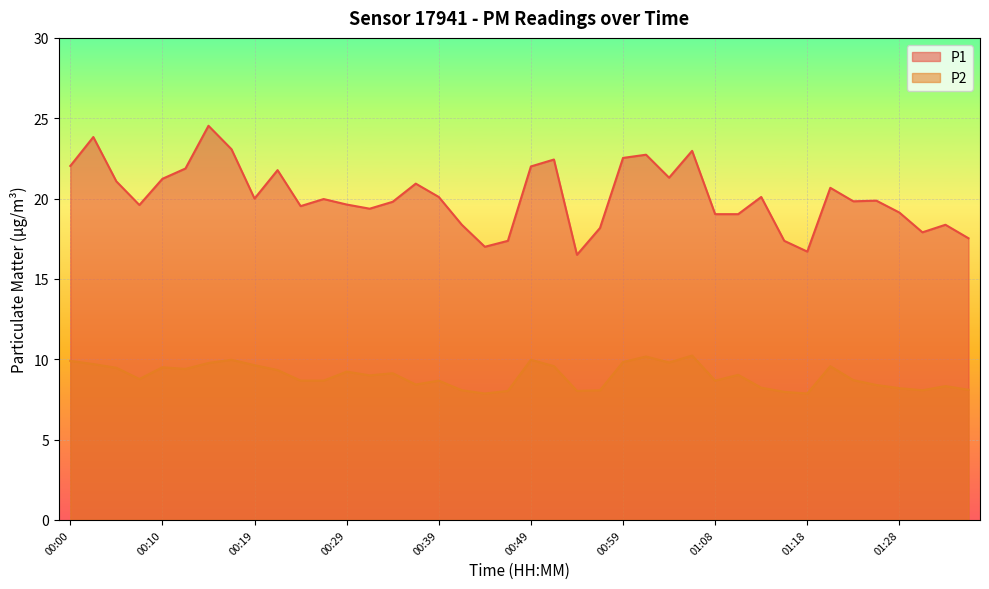

True or false: P1 has more than 1 interior local peaks.

True